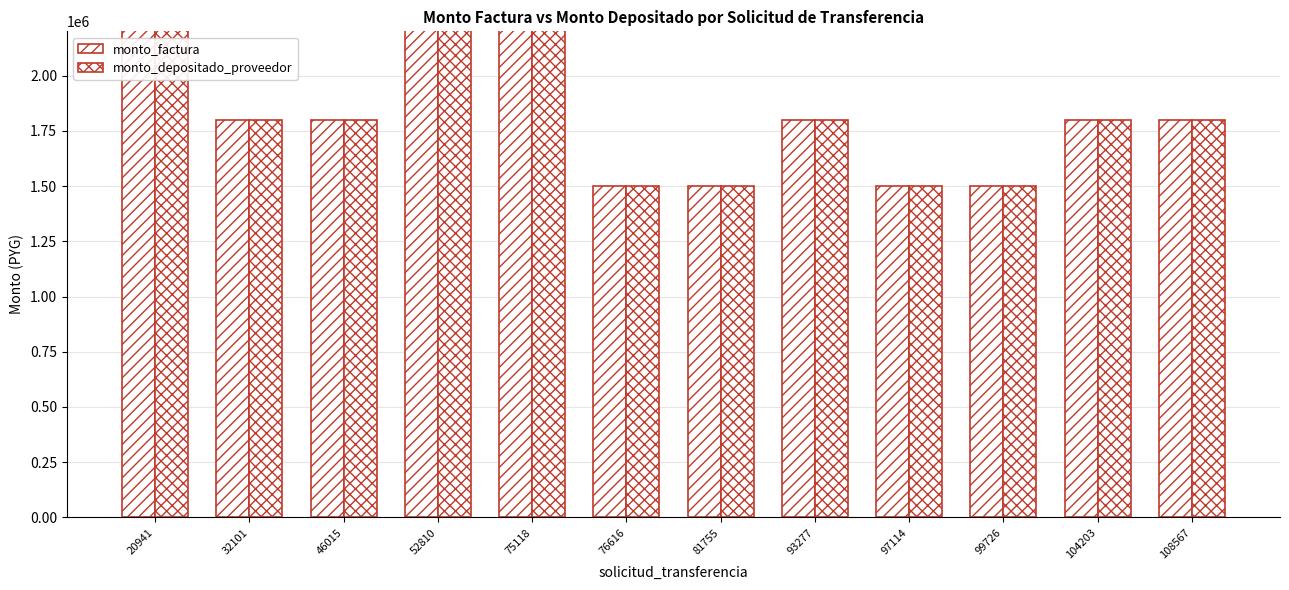

Reading left to right, extract all data points from this chart.

monto_factura: 3600000	1800000	1800000	3000000	3600000	1500000	1500000	1800000	1500000	1500000	1800000	1800000
monto_depositado_proveedor: 3600000	1800000	1800000	3000000	3600000	1500000	1500000	1800000	1500000	1500000	1800000	1800000